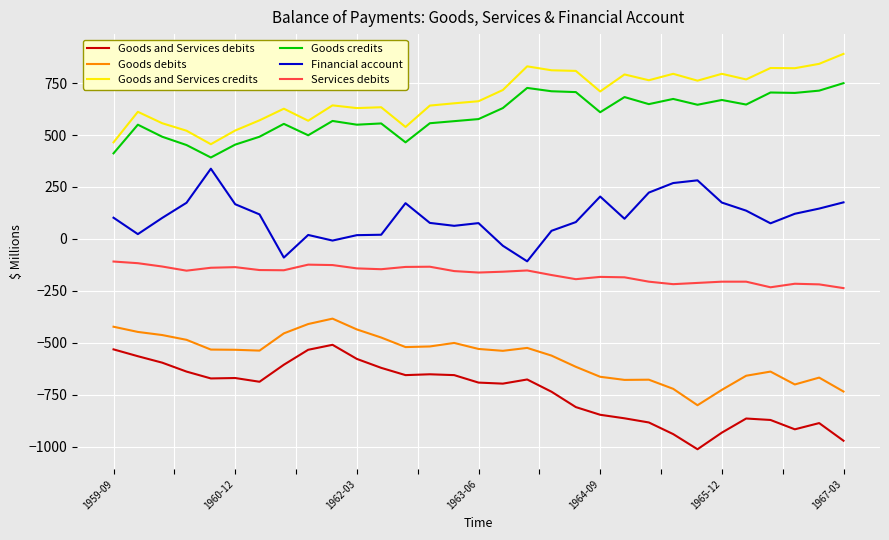

True or false: Financial account and Goods and Services debits intersect in this chart.

False